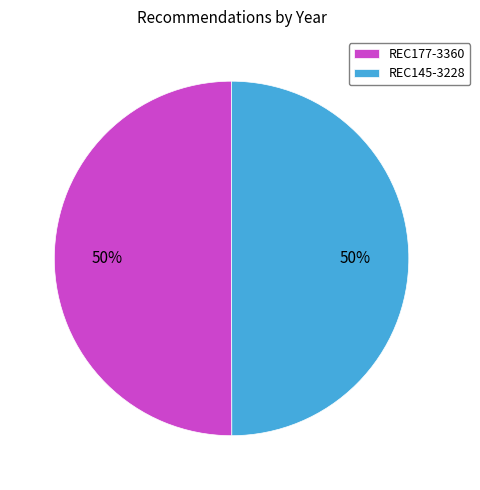

The REC177-3360 slice represents 50% of the pie. True or false?

True